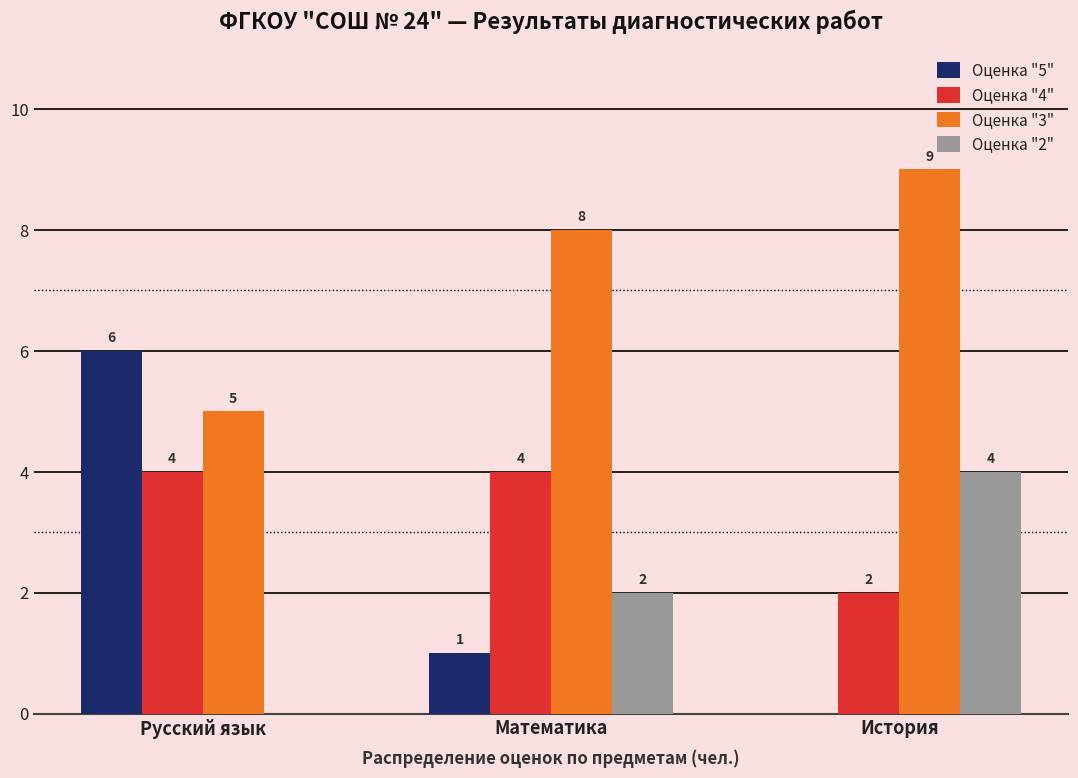

What is the maximum value shown in the chart?

9